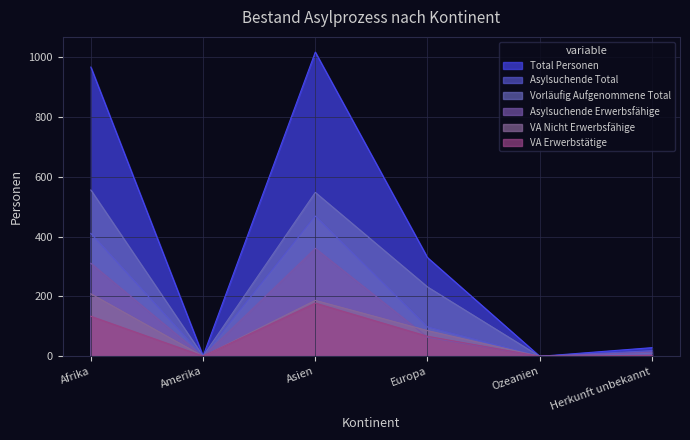

How many lines are shown in the chart?

6